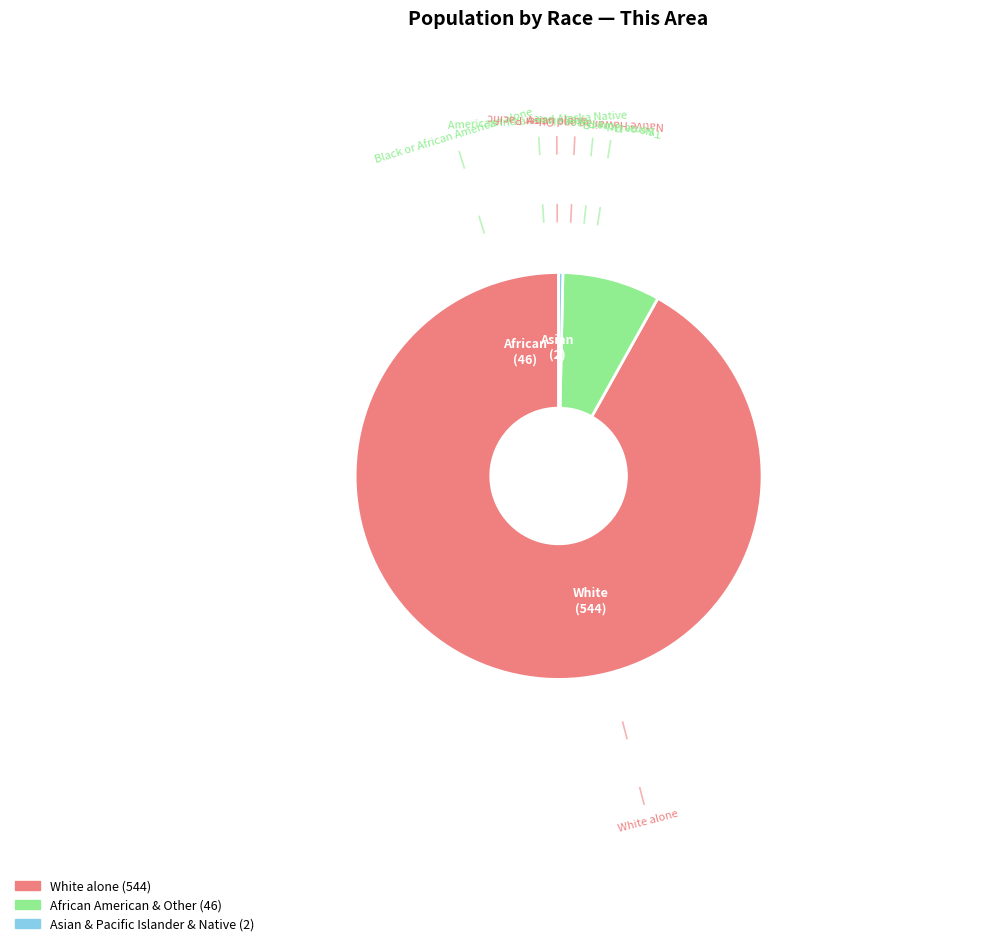

Is there any slice that represents more than half of the pie?

Yes